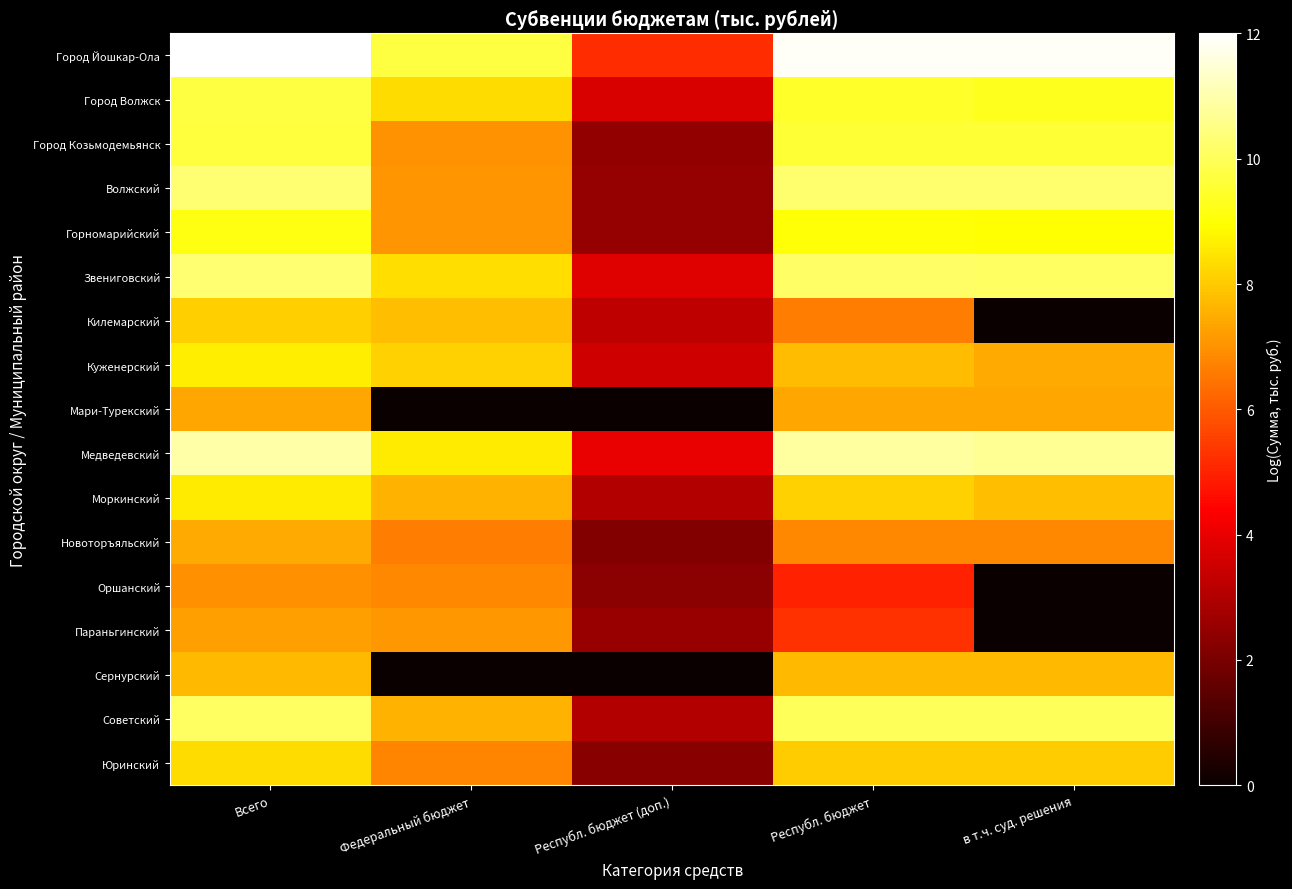

Between Республ. бюджет (доп.) and Федеральный бюджет, which is larger?

Федеральный бюджет